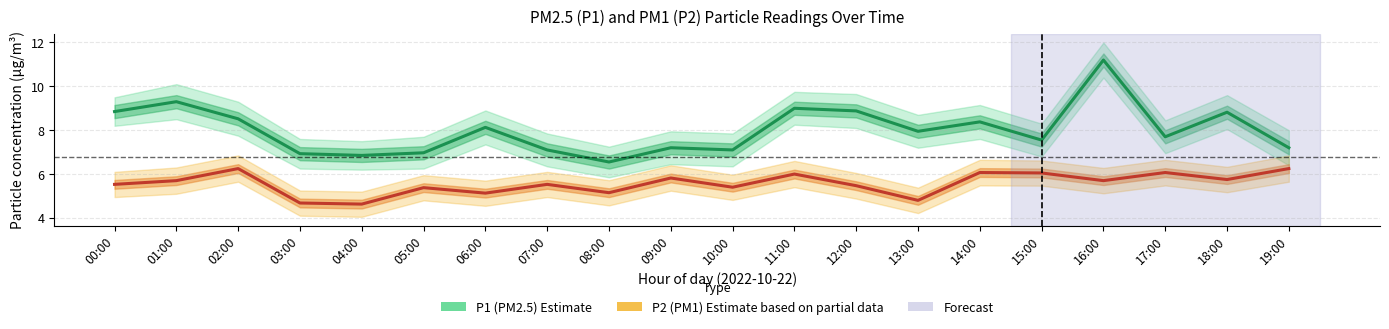

What are all the series names shown in the legend?

P1 (PM2.5) Estimate, P2 (PM1) Estimate based on partial data